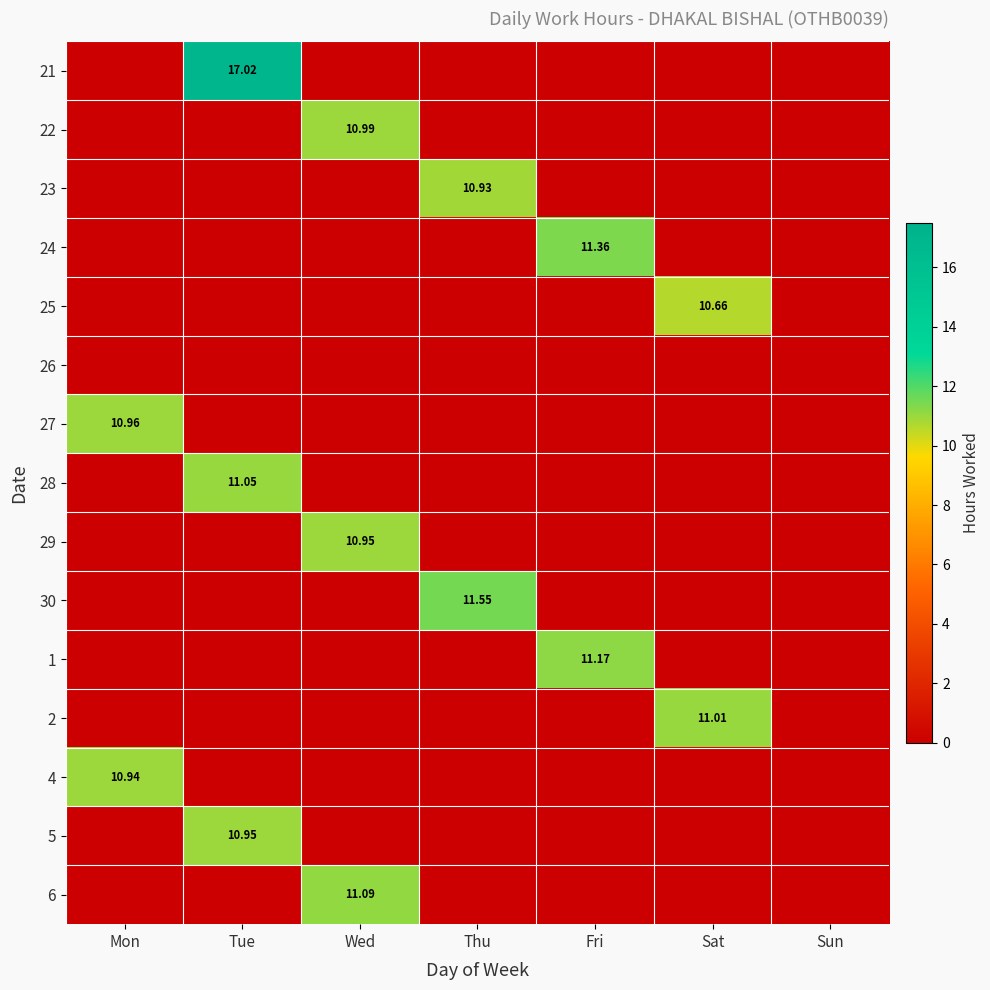

What is the difference between the maximum and minimum values in the 21 series?

17.0